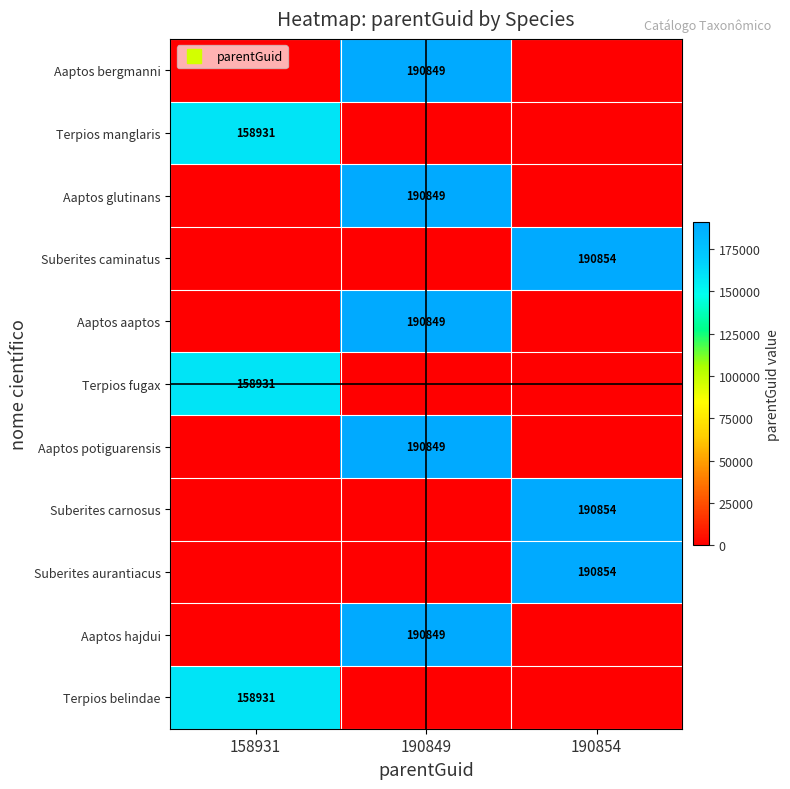

Rank the categories by Terpios belindae value from lowest to highest.

190849, 190854, 158931